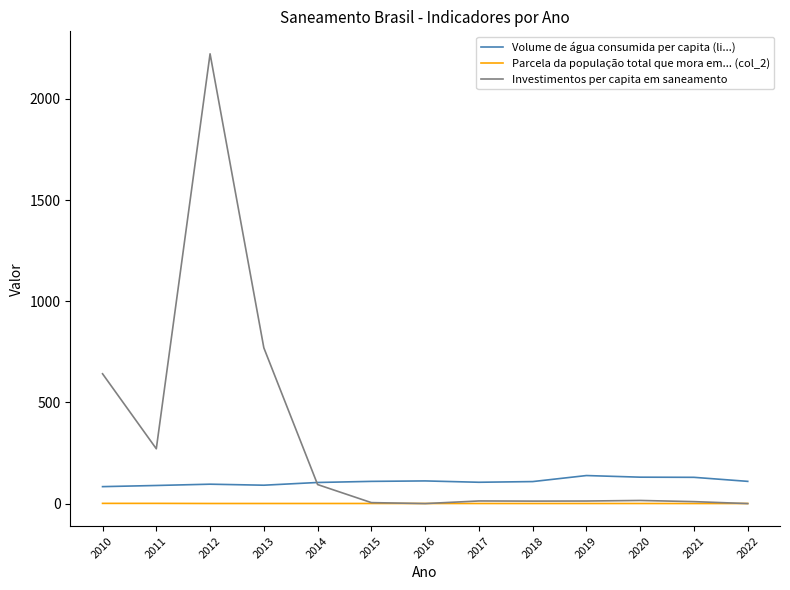

Which series has the widest spread of values?

Investimentos per capita em saneamento